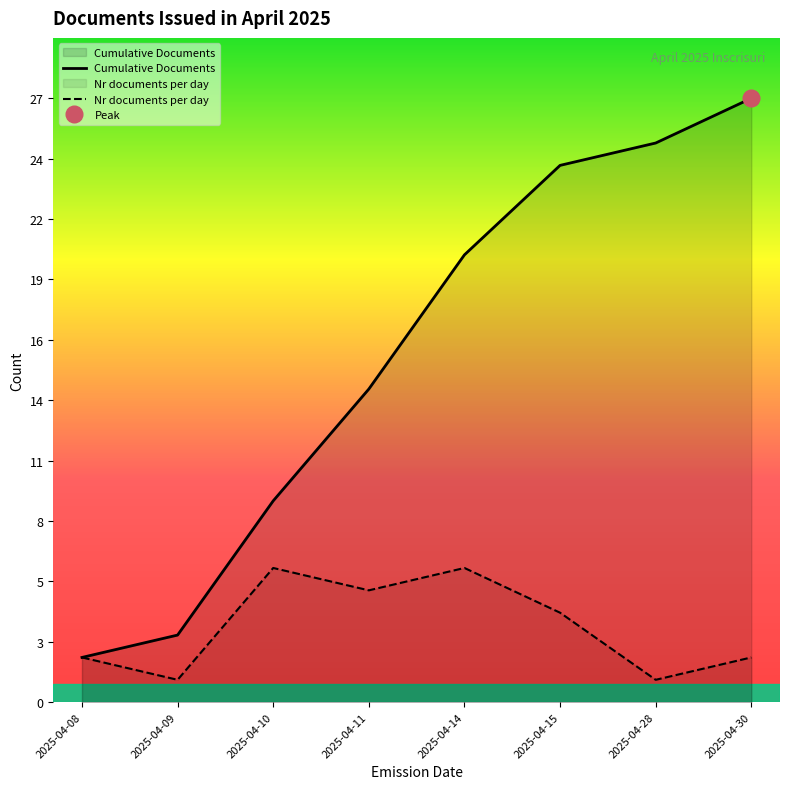

Reading left to right, transcribe all the data shown in this chart.

Cumulative Documents: 2	3	9	14	20	24	25	27
Nr documents per day: 2	1	6	5	6	4	1	2